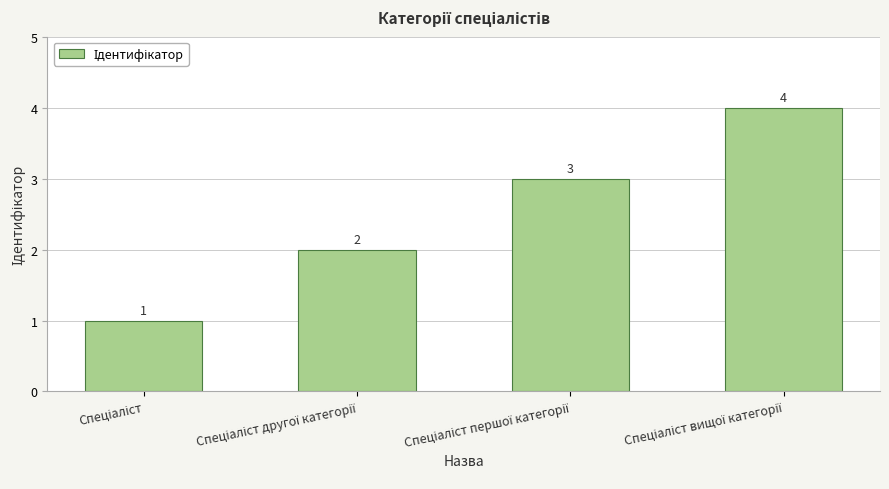

What is the value of the 3rd bar from the left?

3